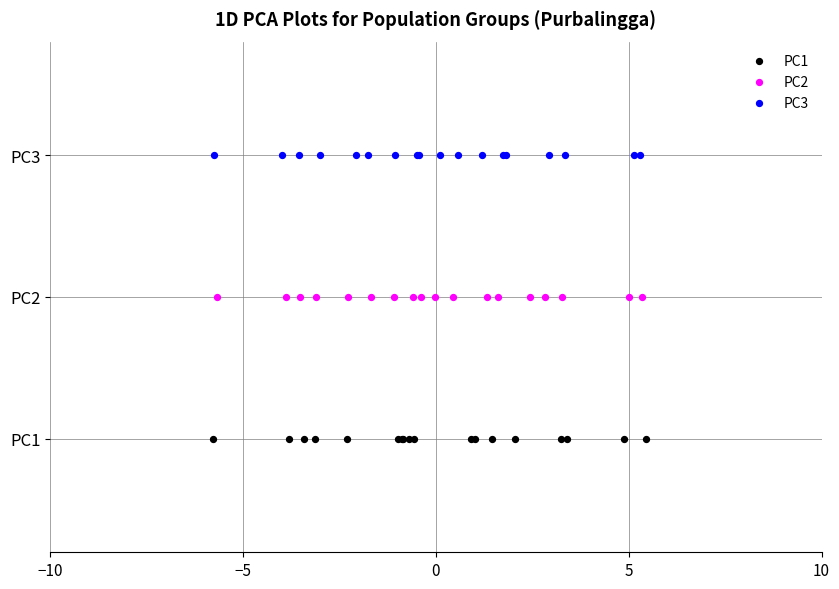

Which series contains the highest Y value?

PC3